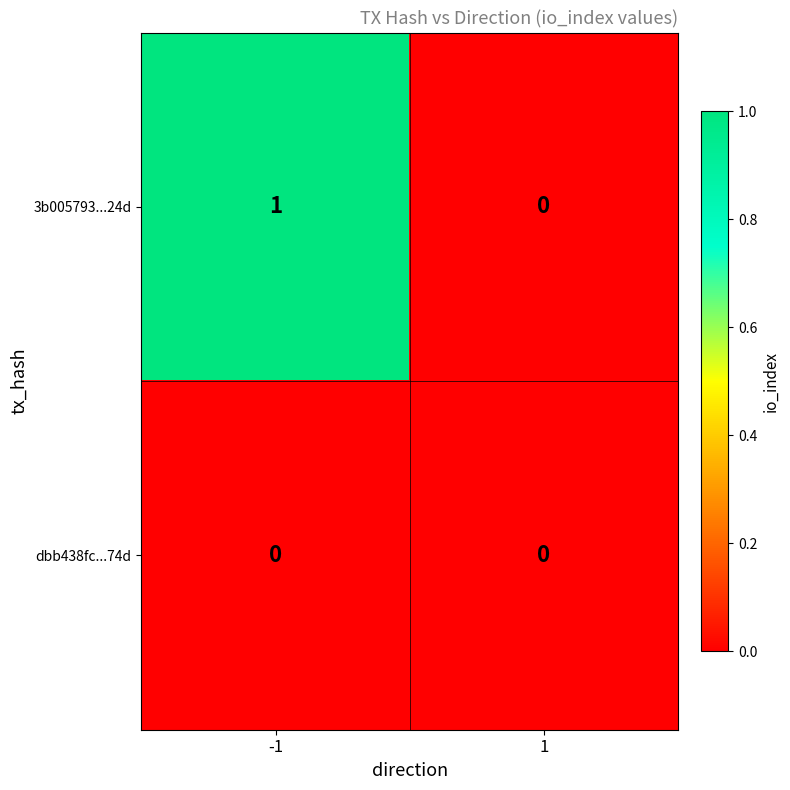

How many categories are shown in the chart?

2